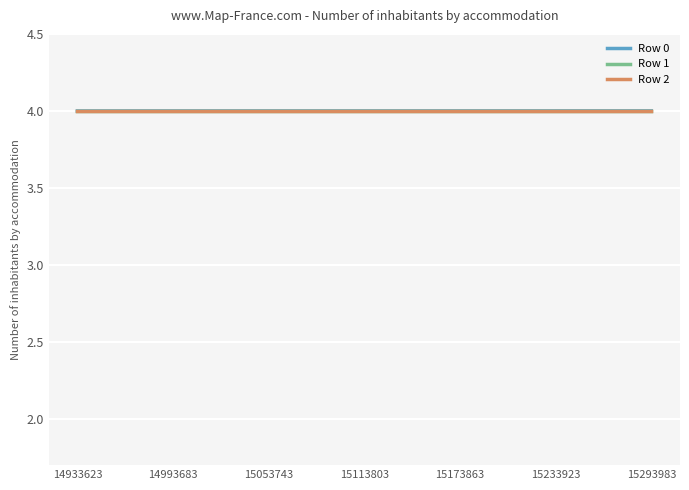

What is the smallest value displayed?

4.0